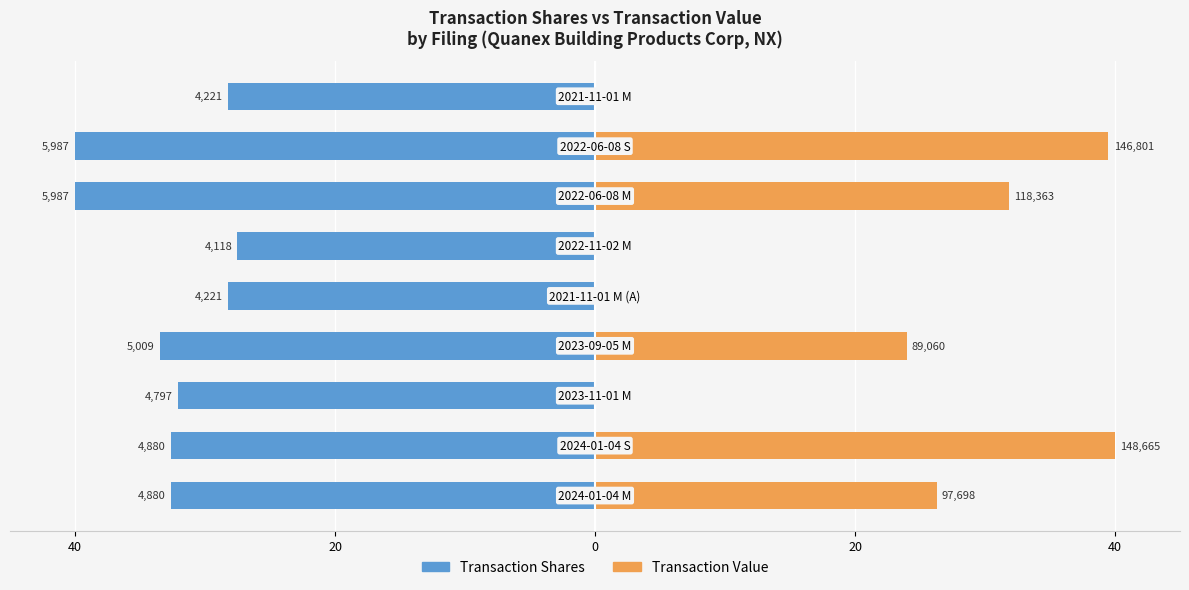

What are all the series names shown in the legend?

Transaction Shares, Transaction Value